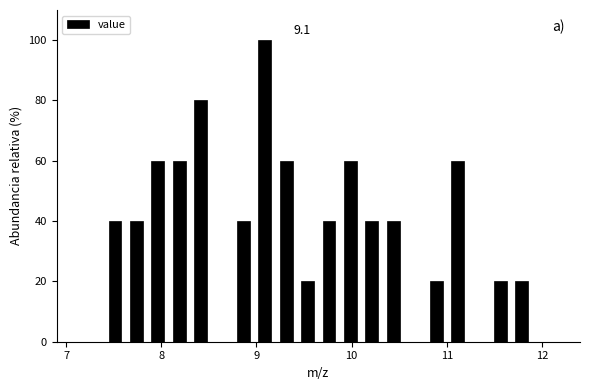

Read against the x-axis, roughly where is the centre of the tallest bar?

9.1